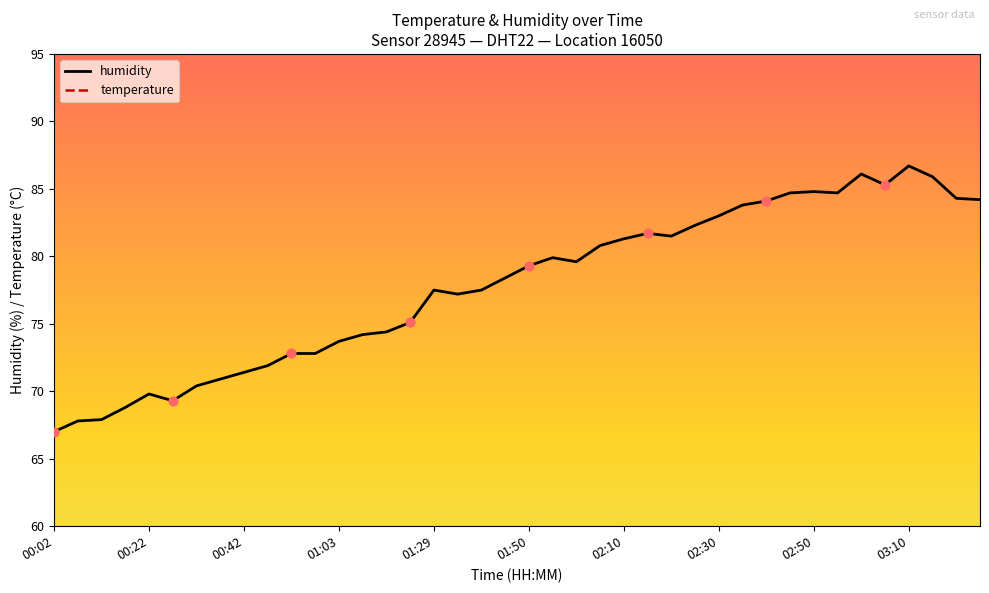

At which category is the sum across all series the highest?

03:10